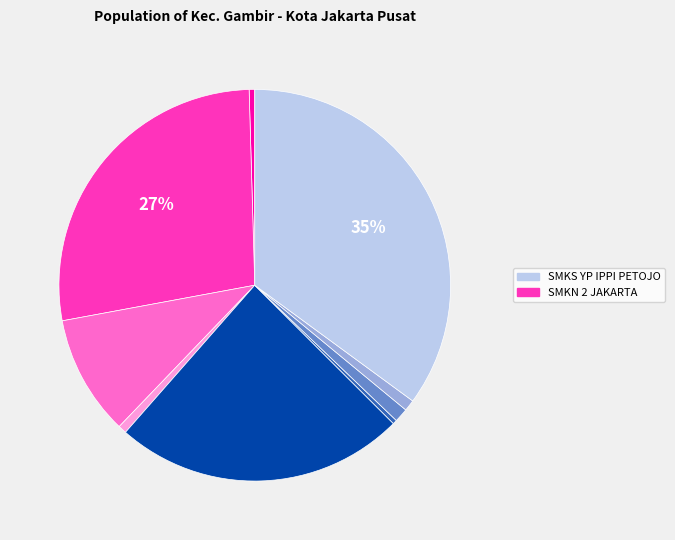

Is there any slice that represents more than half of the pie?

No